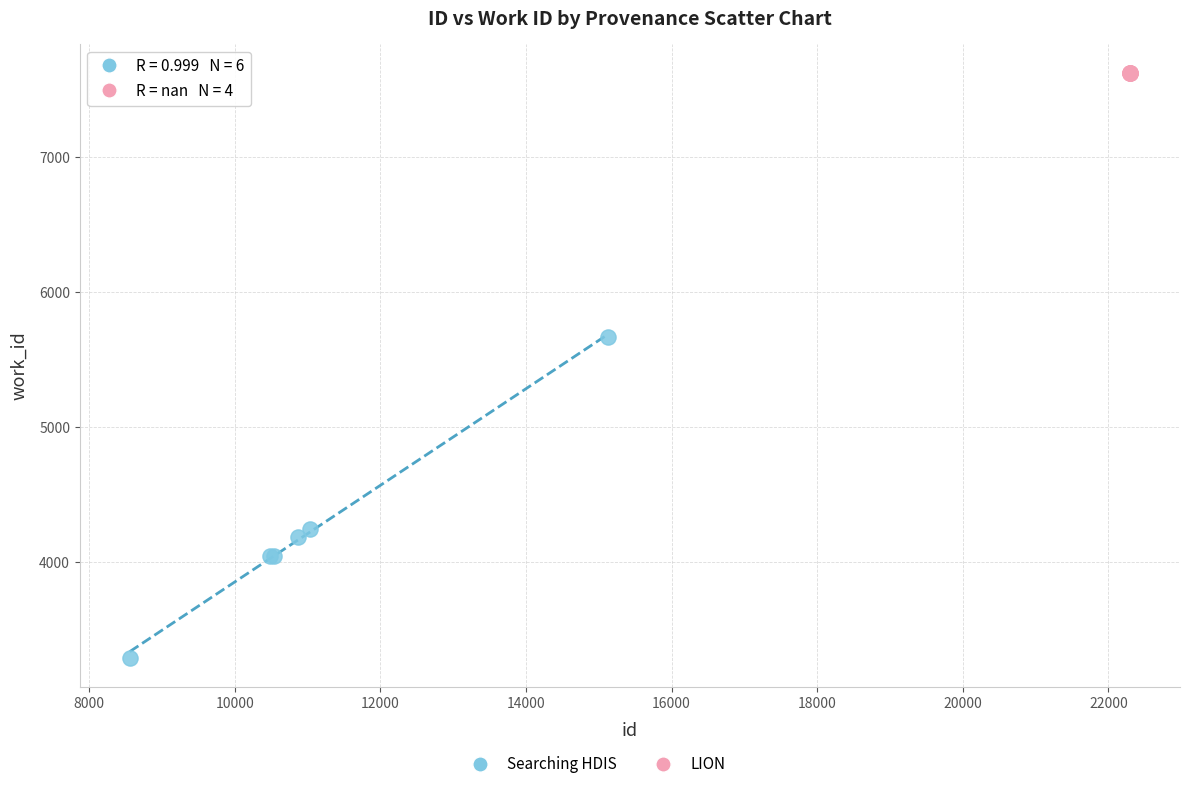

Which series contains the highest Y value?

LION